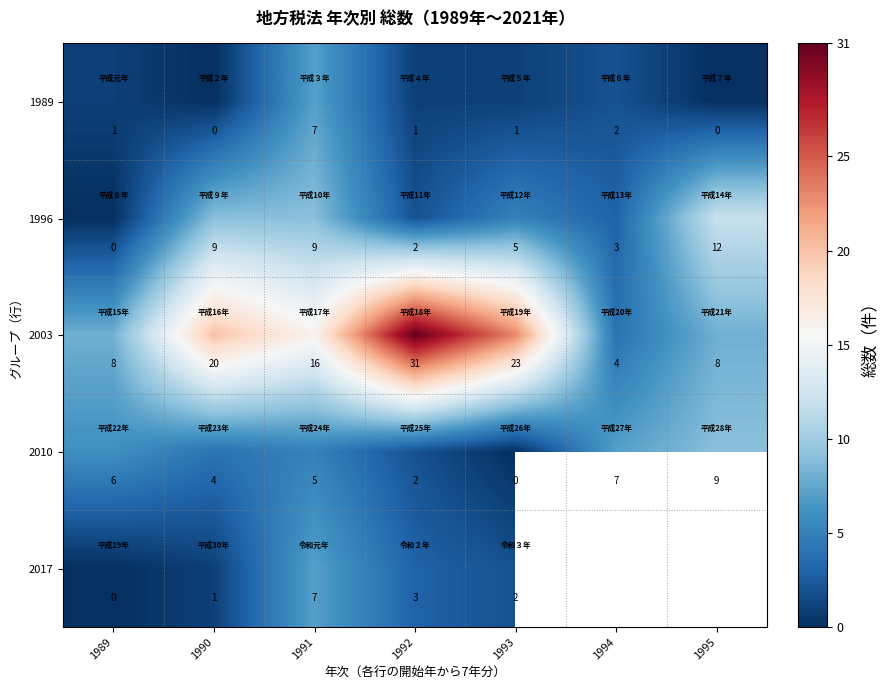

What is the difference between the highest and lowest values at 1990?

20